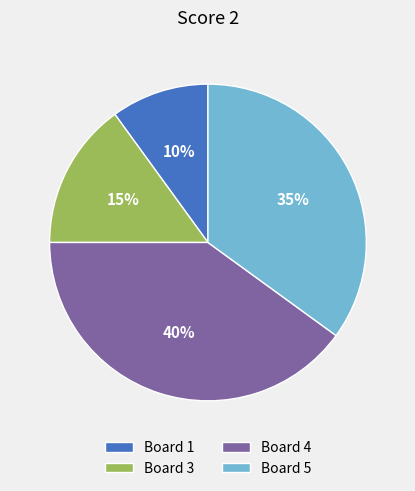

Rank the categories by value from lowest to highest.

Board 1, Board 3, Board 5, Board 4